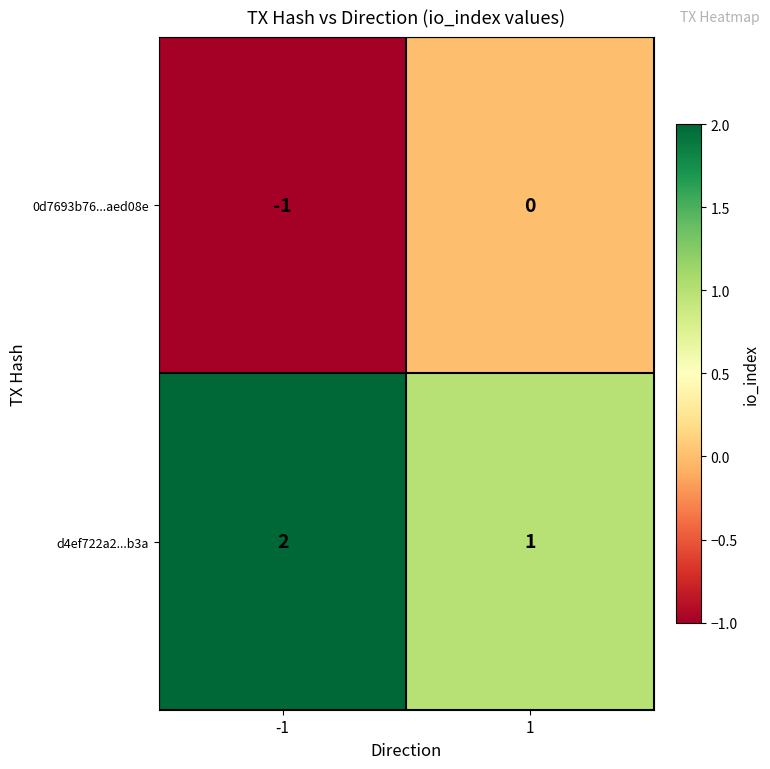

Rank the series by their average value, from lowest to highest.

0d7693b76...aed08e, d4ef722a2...b3a